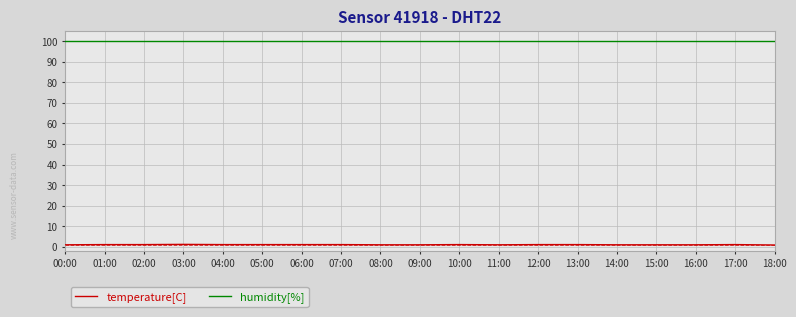

Is the value of humidity[%] at 09:00 greater than the value of temperature[C] at 14:00?

Yes